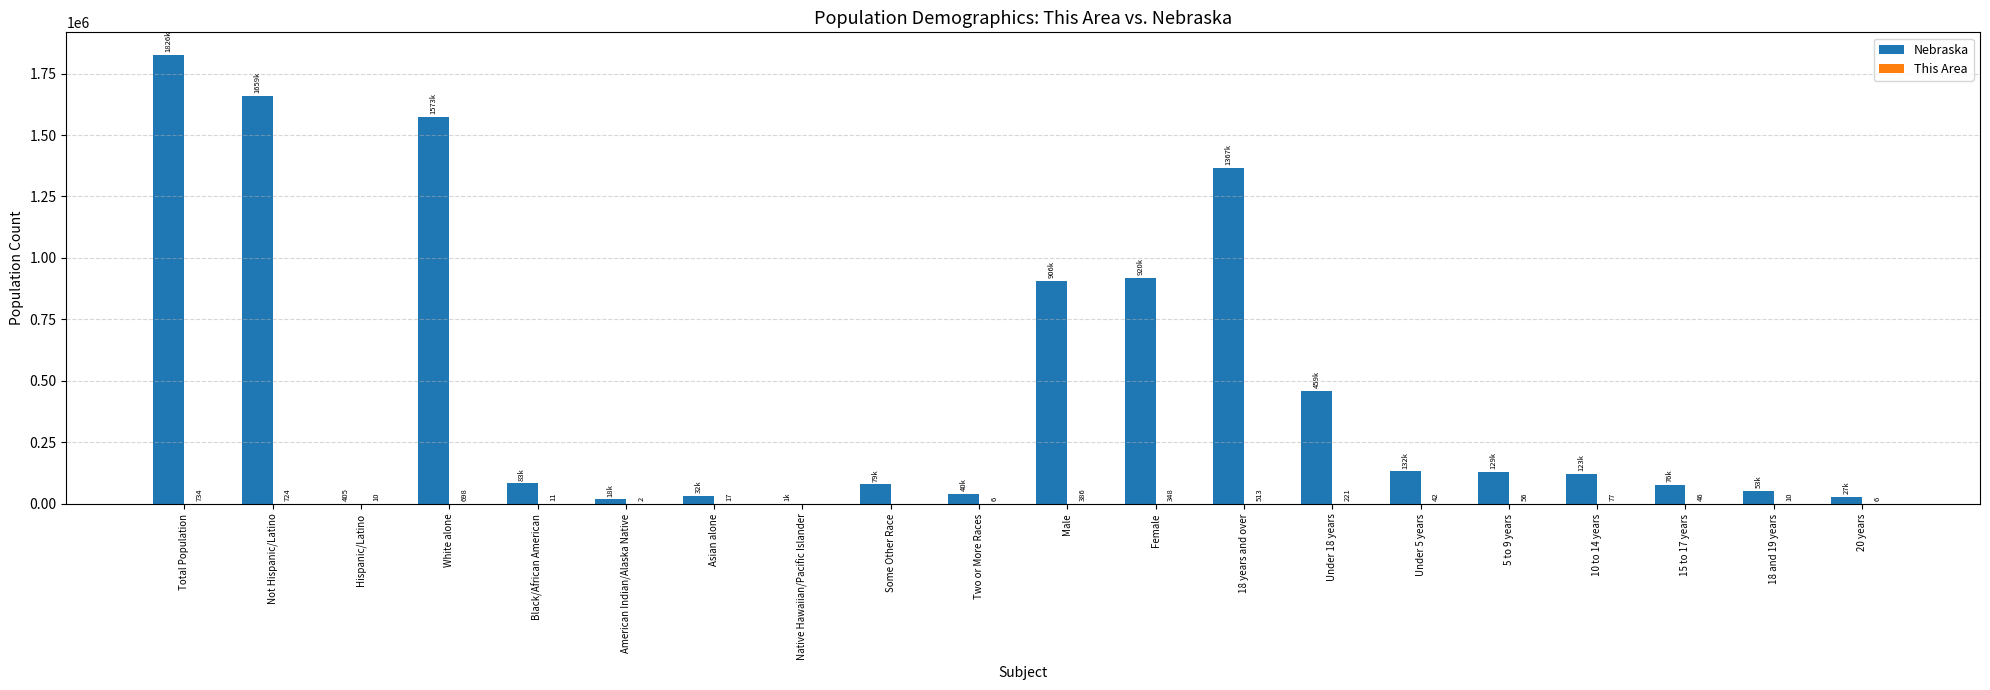

Which series changed the most between Total Population and Two or More Races?

Nebraska